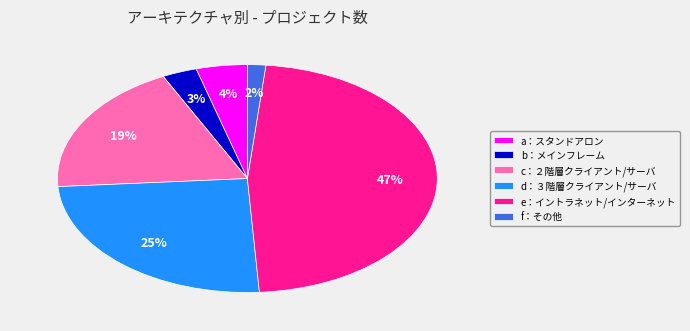

Is e：イントラネット/インターネット the majority of the pie?

No